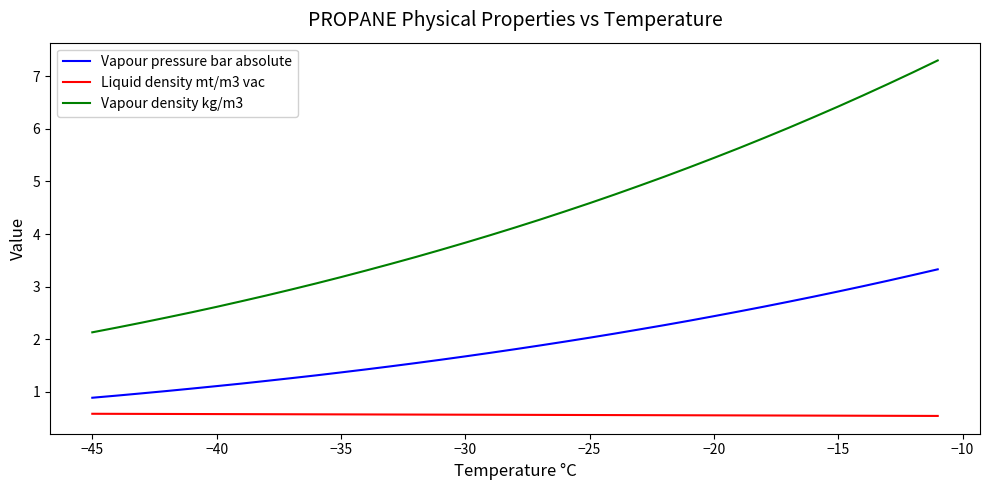

Rank the series by their maximum value, from lowest to highest.

Liquid density mt/m3 vac, Vapour pressure bar absolute, Vapour density kg/m3